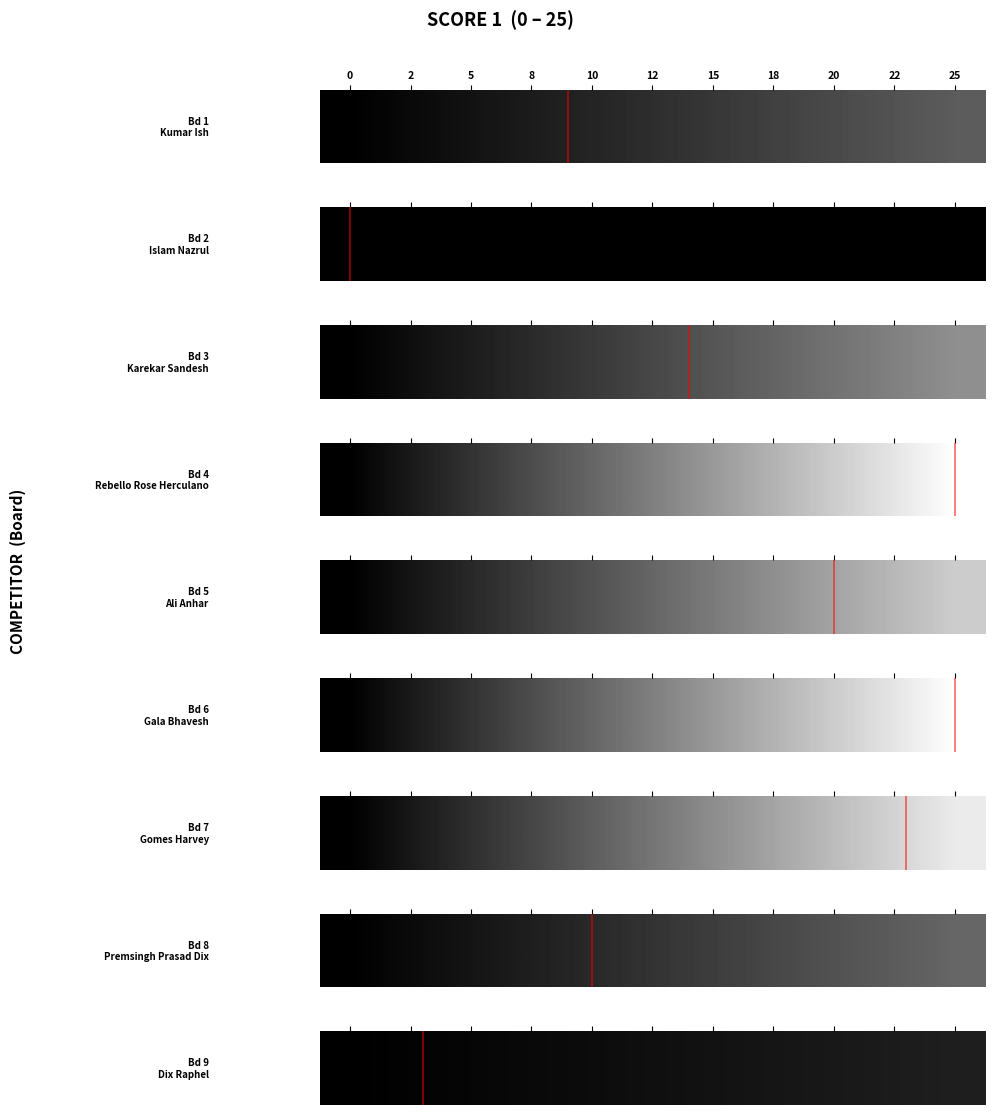

Where does the data first go above 1?

10